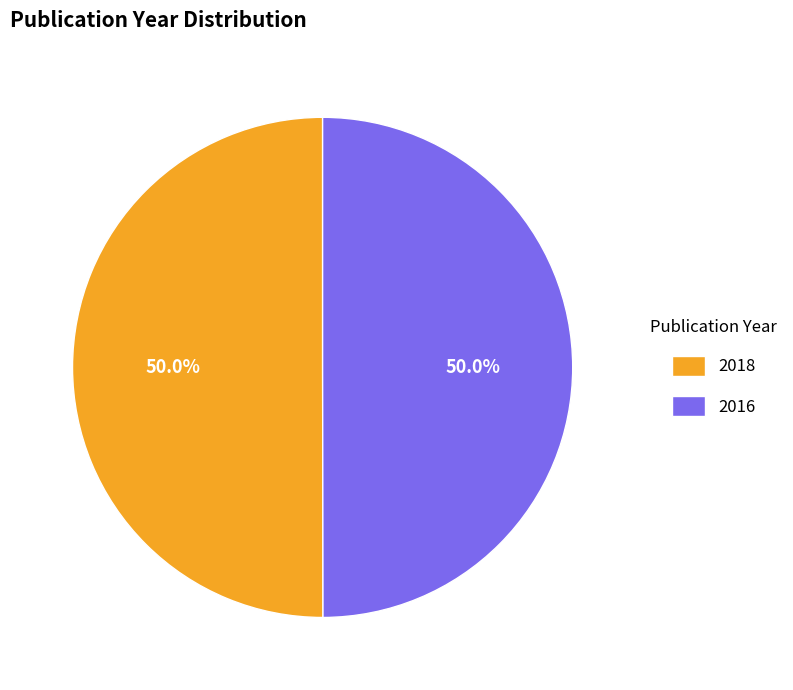

Combined, do 2016 and 2018 account for over 50%?

Yes